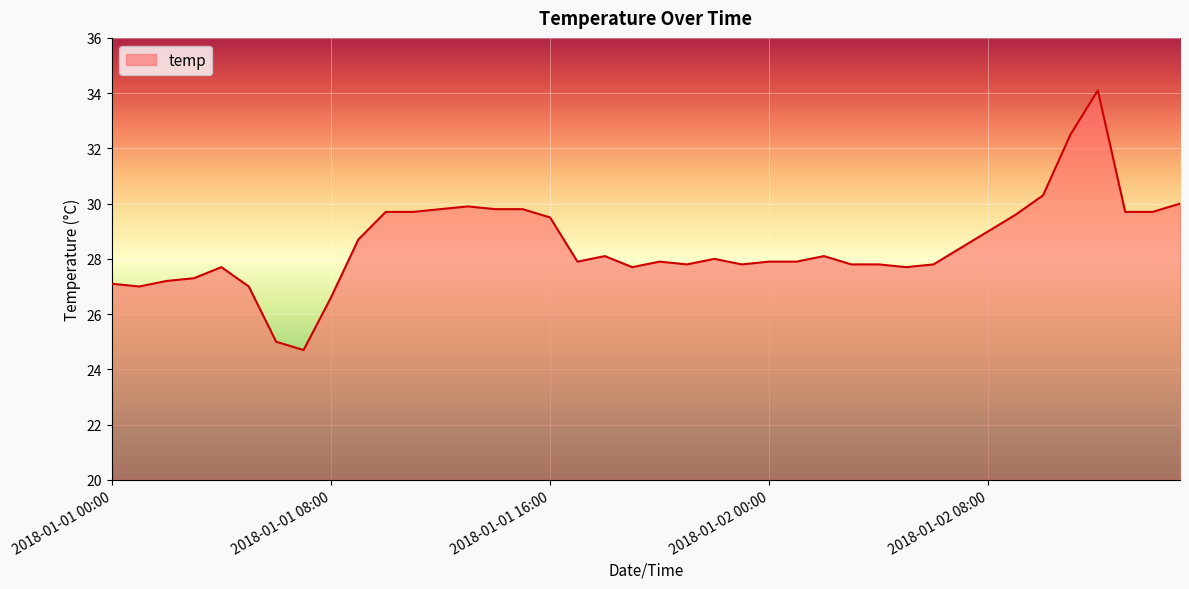

What is the difference between the maximum and minimum values?

9.4